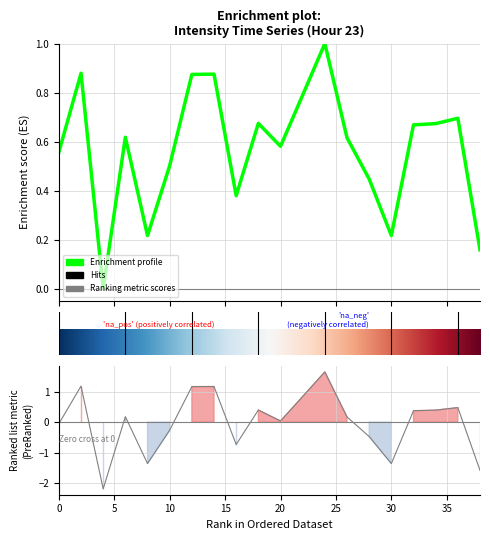

Reading left to right, what are all the values shown in this chart?

0=-0.1	2=1.2	4=-2.2	6=0.2	8=-1.4	10=-0.3	12=1.2	14=1.2	16=-0.7	18=0.4	20=0.0	22=0.8	24=1.6	26=0.2	28=-0.5	30=-1.4	32=0.4	34=0.4	36=0.5	38=-1.6